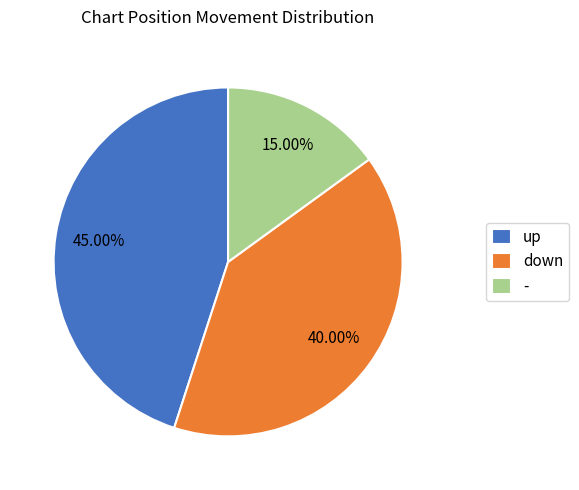

What percentage is the up slice, to the nearest percent?

45%